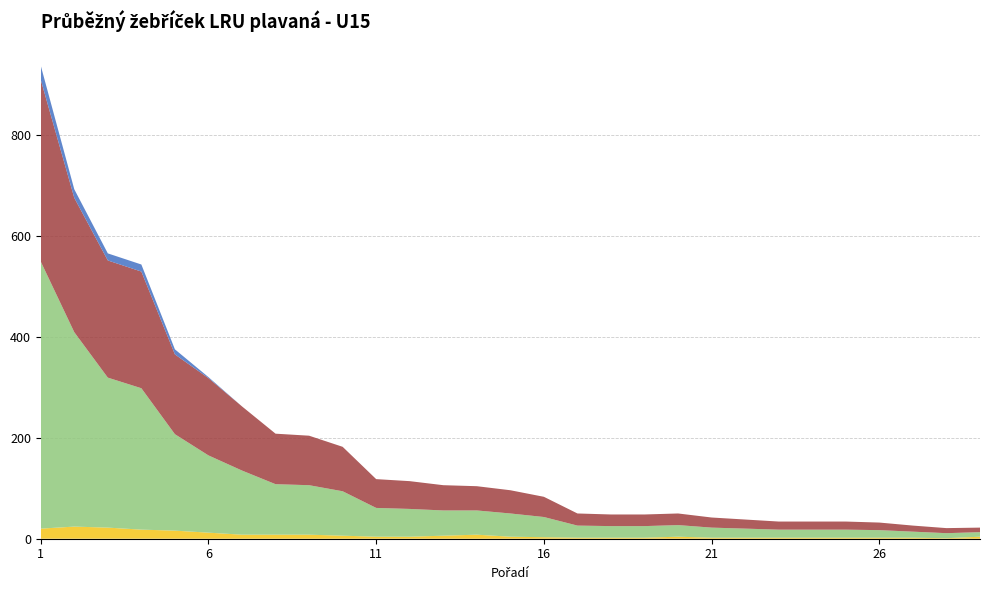

Reading left to right, transcribe all the data shown in this chart.

Celkem závodů: 1=20	2=24	3=22	4=18	5=16	6=12	7=8	8=8	9=8	10=6	11=4	12=4	13=6	14=8	15=4	16=3	17=2	18=2	19=2	20=4	21=2	22=2	23=2	24=2	25=2	26=2	27=2	28=1	29=4
Celkem bodů: 1=529	2=385	3=297	4=280	5=191	6=153	7=127	8=100	9=98	10=88	11=57	12=55	13=50	14=48	15=46	16=40	17=24	18=23	19=23	20=23	21=20	22=18	23=16	24=16	25=16	26=15	27=12	28=10	29=9
Celkem bodů do žebříčku: 1=360	2=266	3=232	4=231	5=158	6=153	7=127	8=100	9=98	10=88	11=57	12=55	13=50	14=48	15=46	16=40	17=24	18=23	19=23	20=23	21=20	22=18	23=16	24=16	25=16	26=15	27=12	28=10	29=9
Min. body do žeb.: 1=28	2=17	3=14	4=14	5=10	6=2	7=0	8=0	9=0	10=0	11=0	12=0	13=0	14=0	15=0	16=0	17=0	18=0	19=0	20=0	21=0	22=0	23=0	24=0	25=0	26=0	27=0	28=0	29=0